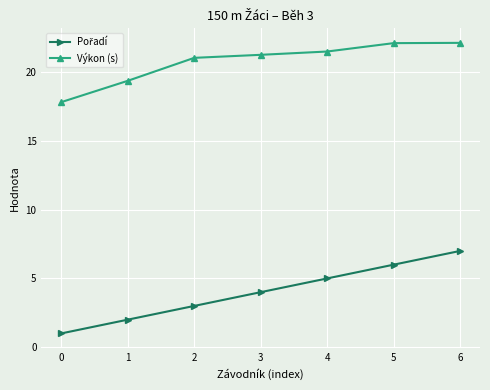

The Výkon (s) series shows 30.9 at 2. True or false?

False